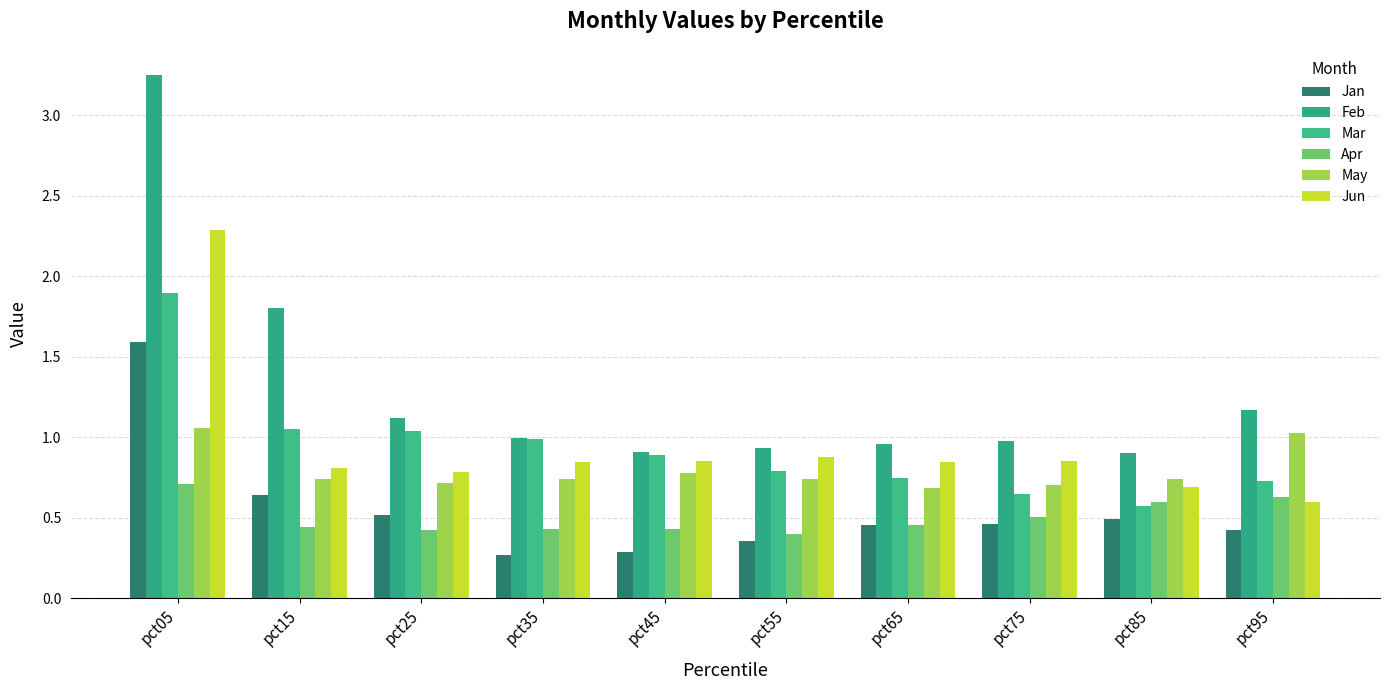

The Jan series shows 0.5 at pct65. True or false?

True